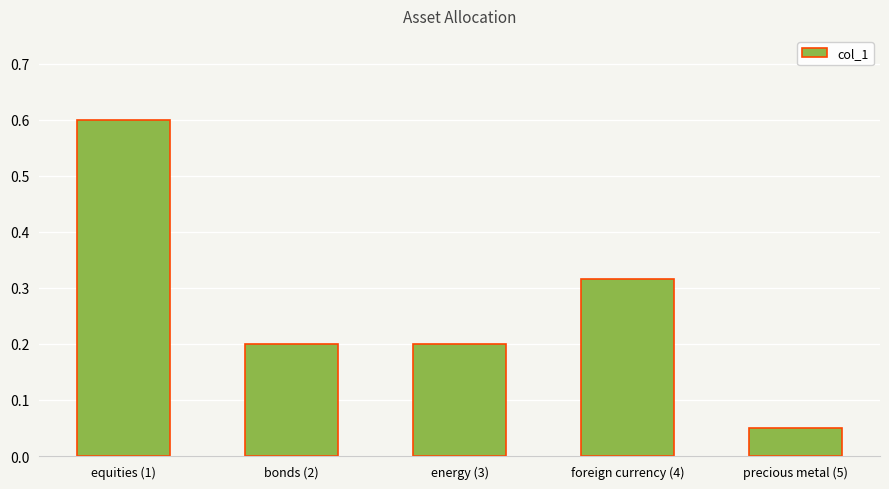

Are the bars grouped side by side (vs. stacked)?

No